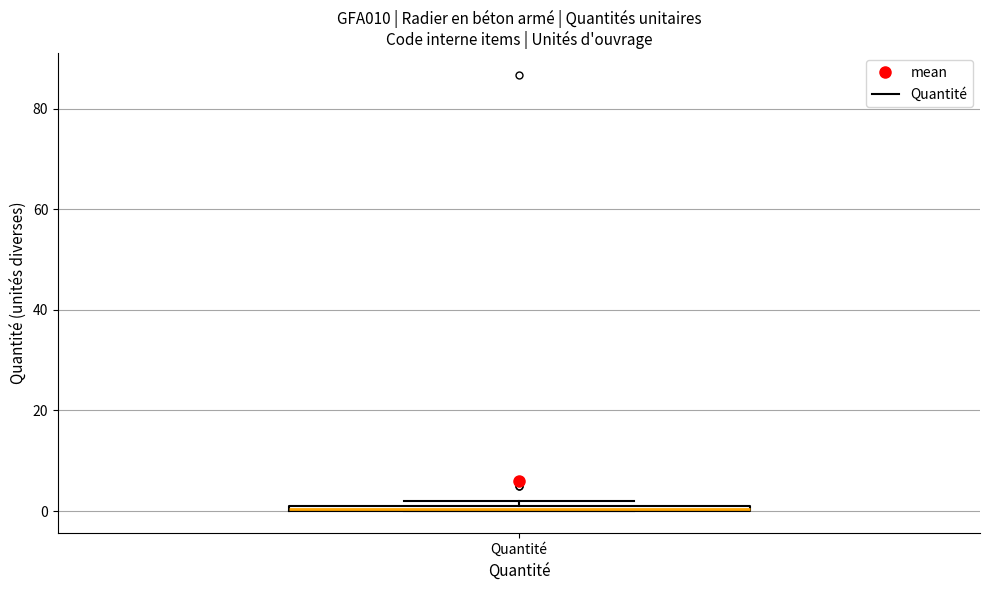

Where is the lower edge of the box for Quantité on the y-axis? The values are not printed on the chart, so give them approximately, as read against the axis.

0